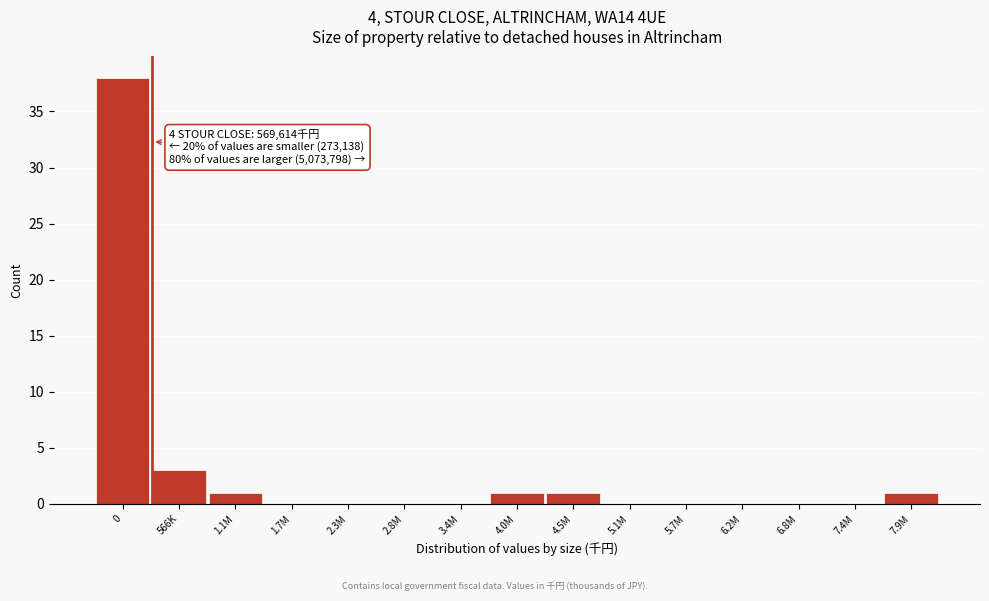

Reading left to right, what are all the values shown in this chart?

0=38	566K=3	1.1M=1	1.7M=0	2.3M=0	2.8M=0	3.4M=0	4.0M=1	4.5M=1	5.1M=0	5.7M=0	6.2M=0	6.8M=0	7.4M=0	7.9M=1